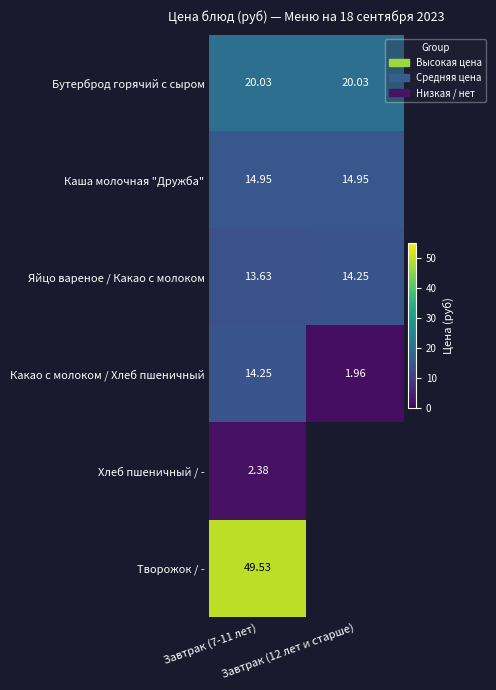

At which label does Каша молочная "Дружба" reach its peak?

Завтрак (7-11 лет)